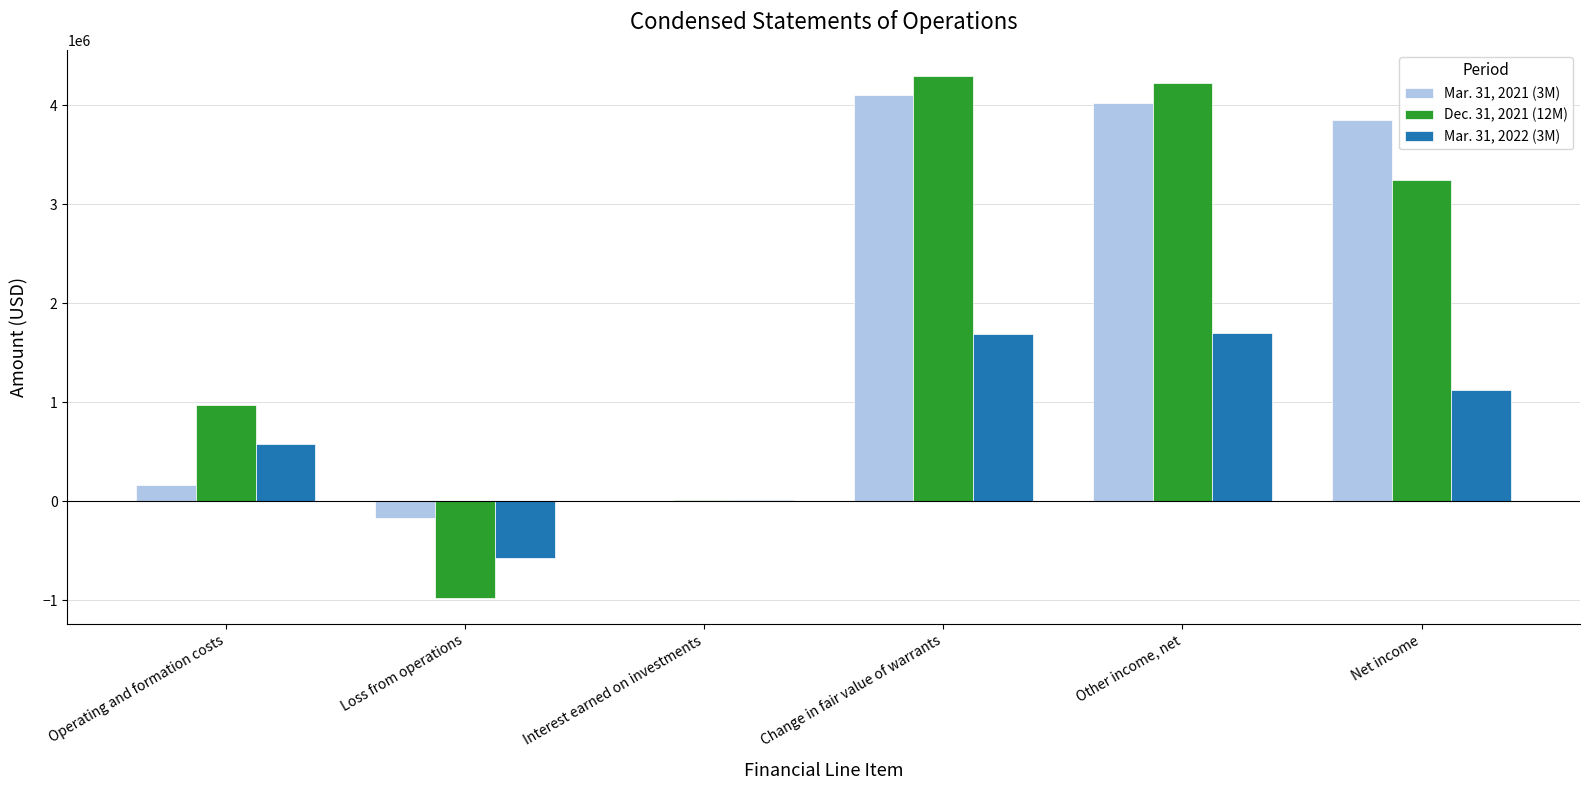

What is the greatest value displayed?

4297300